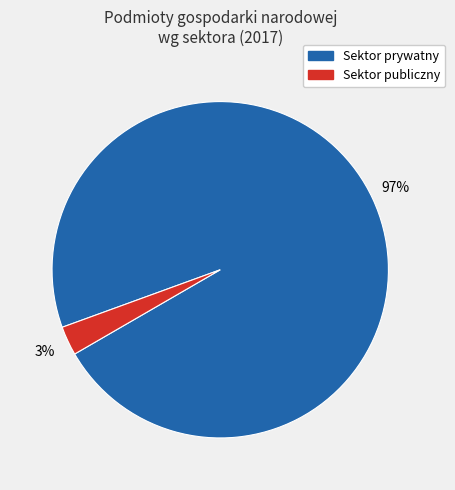

How many slices are in this pie chart?

2